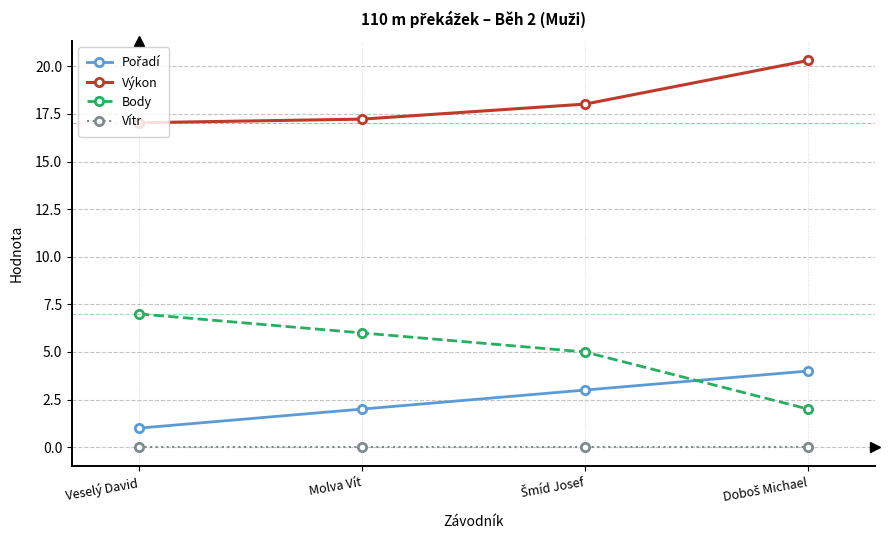

What is the value of the Výkon point at the 4th from the left?

20.3